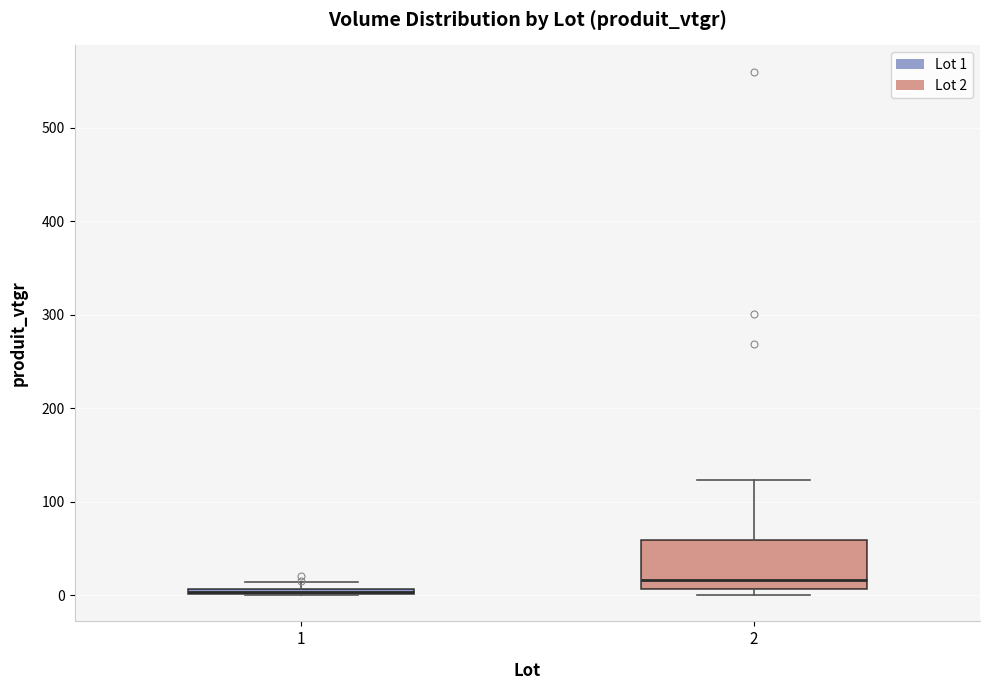

Which box is the tallest, from its lower edge to its upper edge?

2